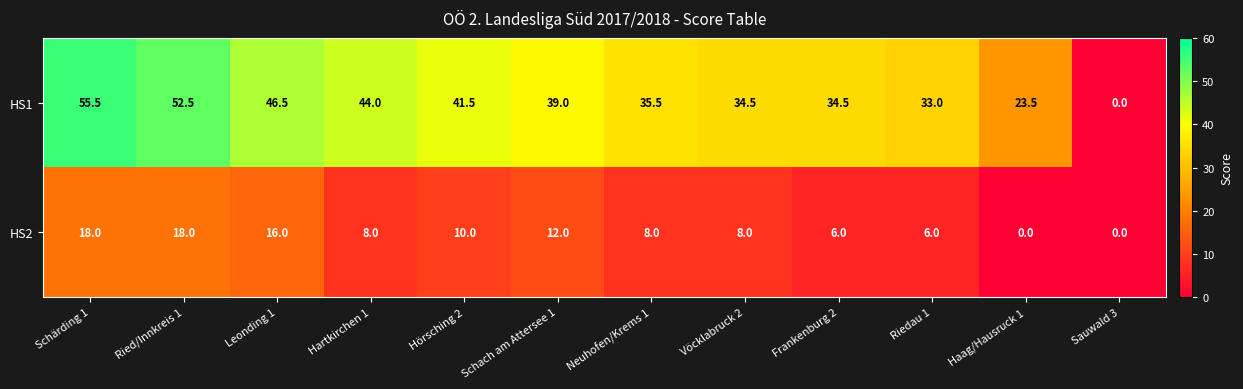

Reading left to right, transcribe all the data shown in this chart.

HS1: 55.5	52.5	46.5	44.0	41.5	39.0	35.5	34.5	34.5	33.0	23.5	0.0
HS2: 18.0	18.0	16.0	8.0	10.0	12.0	8.0	8.0	6.0	6.0	0.0	0.0